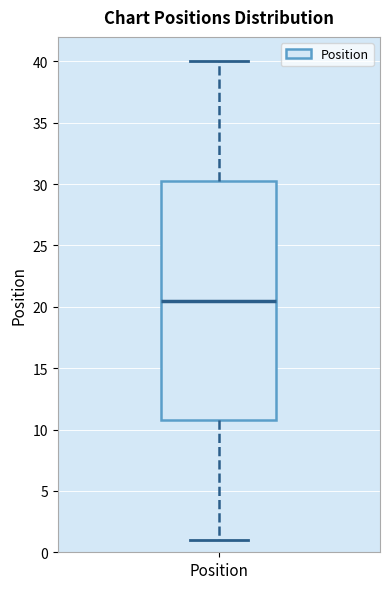

Read this box plot against the y-axis: the position of the median line, the range covered by the box, and the ends of both whiskers. The values are not printed on the chart, so give them approximately, as read against the axis.

median 20.5, box 11.0 to 30.5, whiskers 1.0 to 40.0